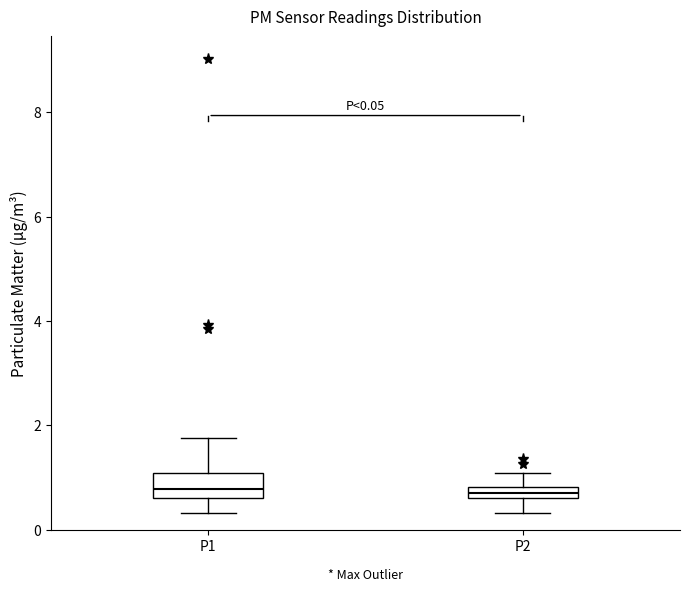

Which box is the tallest, from its lower edge to its upper edge?

P1